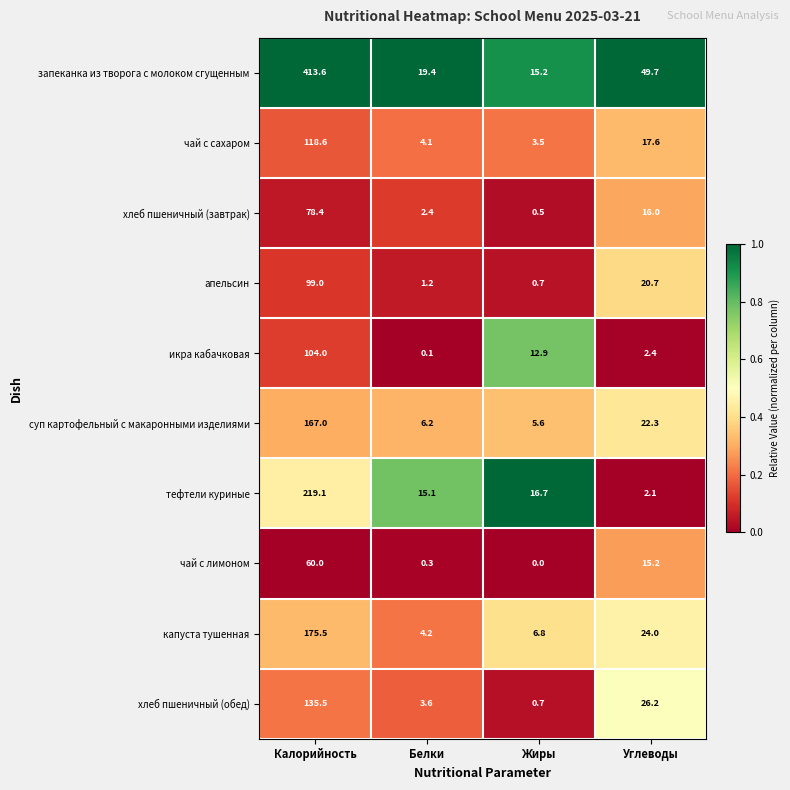

What is the difference between the maximum and minimum values in the тефтели куриные series?

217.0